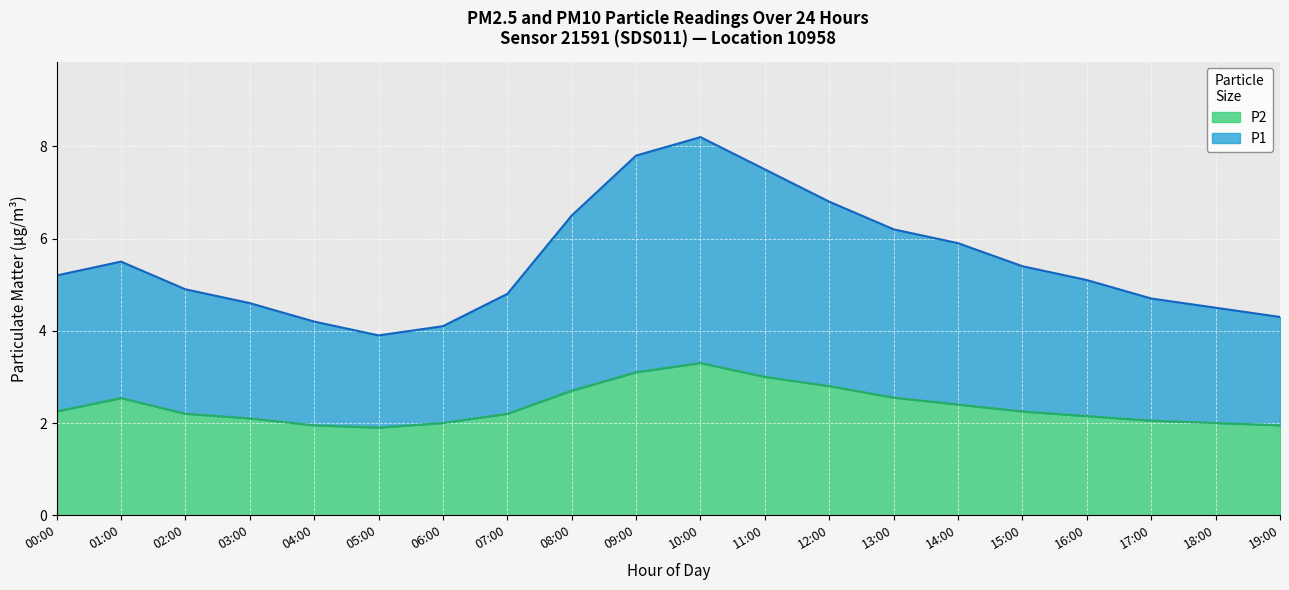

What are all the series names shown in the legend?

P2, P1